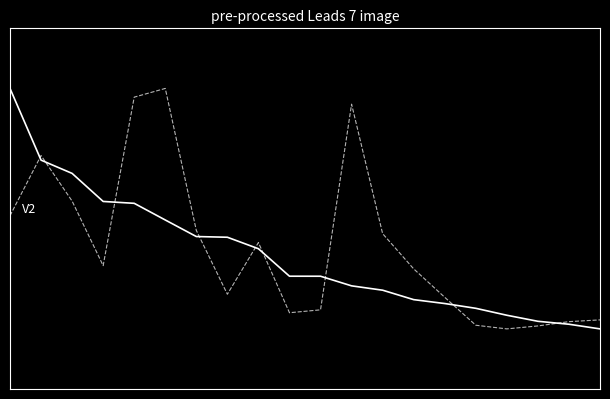

Is this an area chart (filled region under the line)?

No